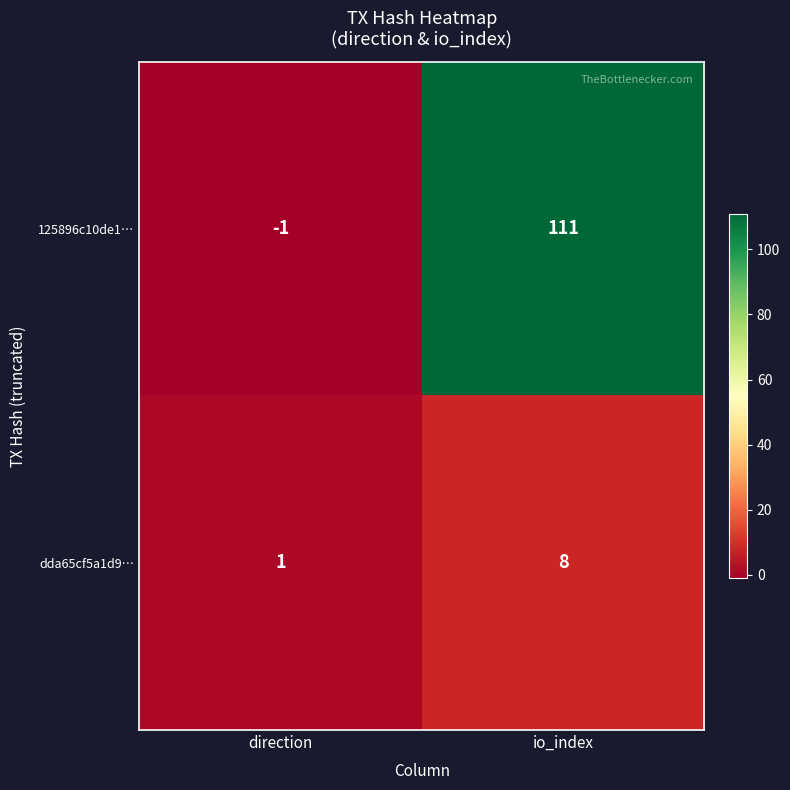

At which label is dda65cf5a1d9… closest to 4?

direction